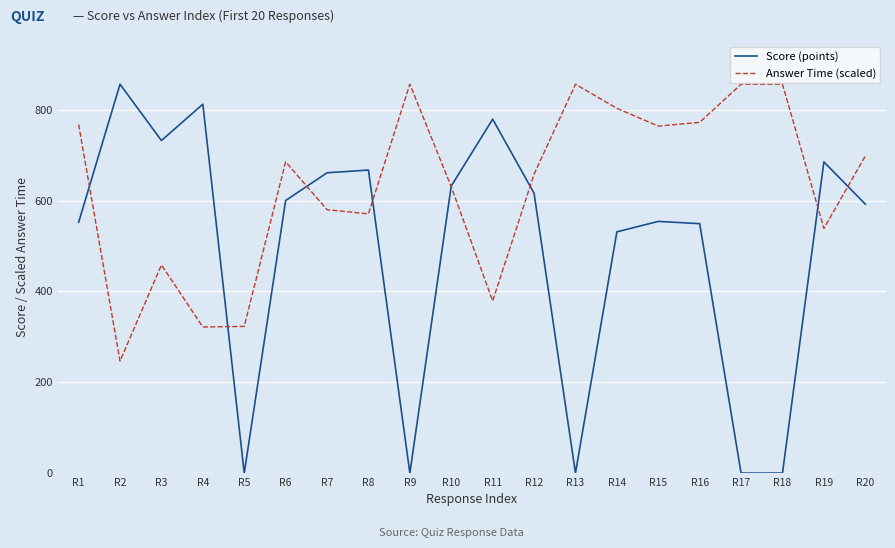

The Answer Time (scaled) series shows 1369.1 at R15. True or false?

False